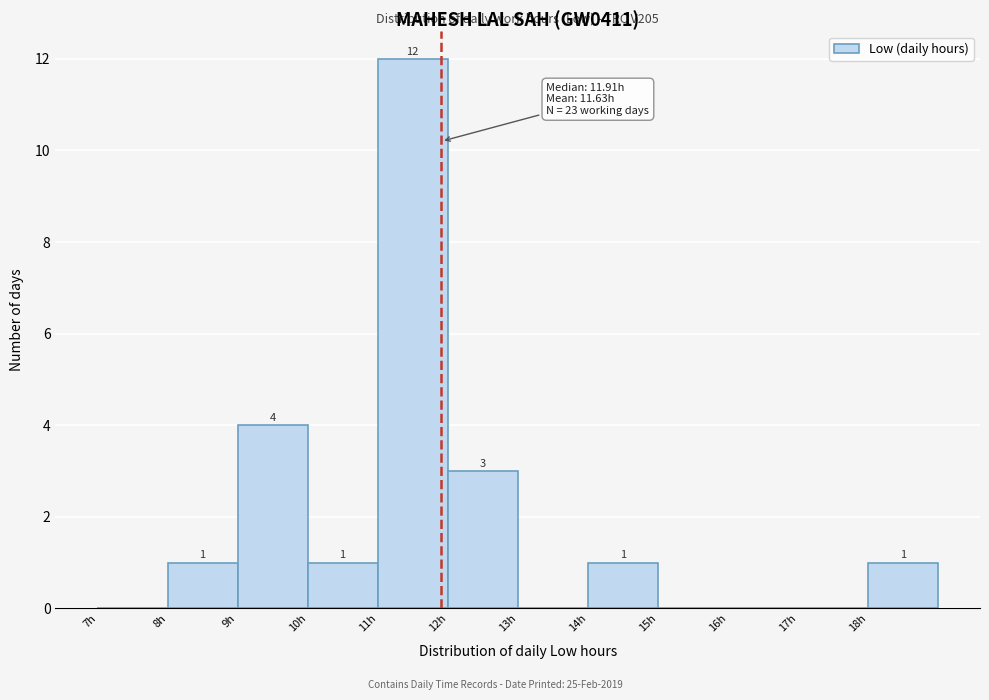

Over which range of the x-axis is the bar tallest?

11 to 12